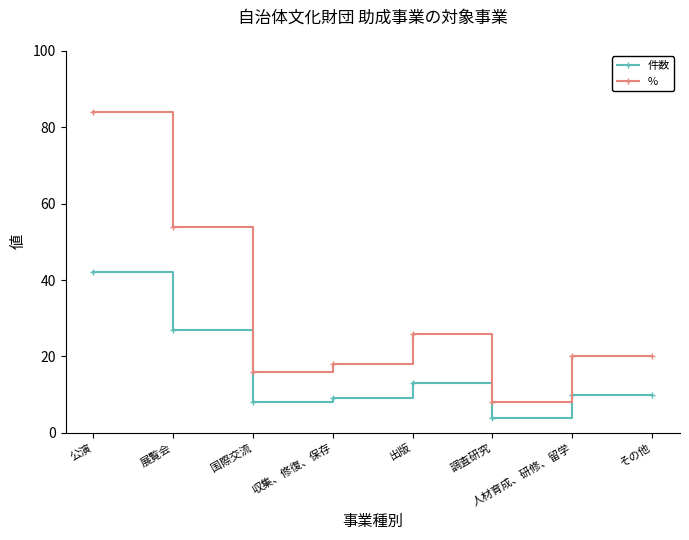

At which category is the sum across all series the highest?

公演